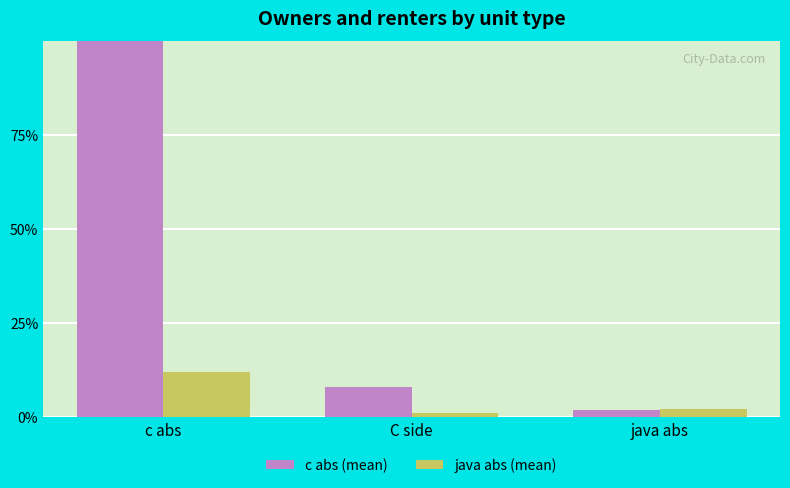

At which category does the chart reach its peak across all series?

c abs